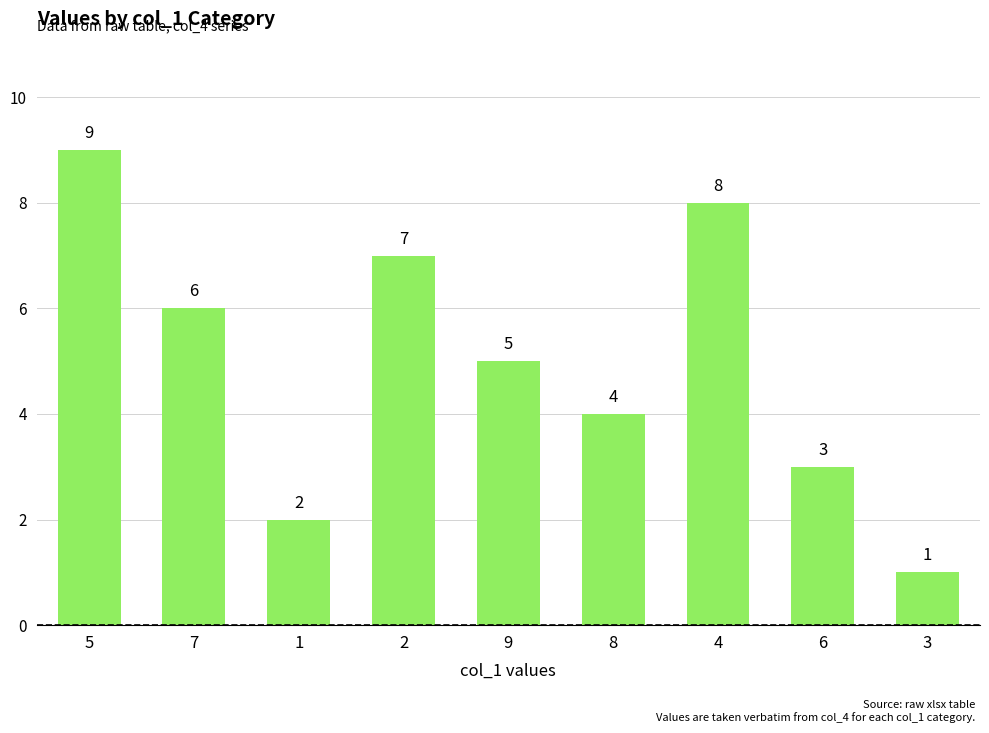

How many series are shown in this chart?

1